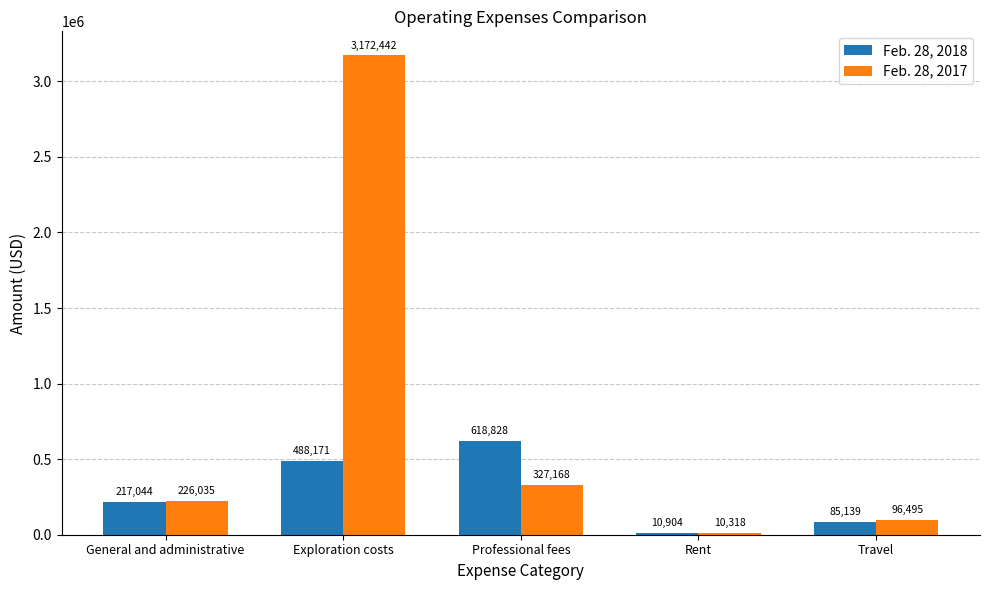

The Feb. 28, 2017 series shows 499002 at Professional fees. True or false?

False